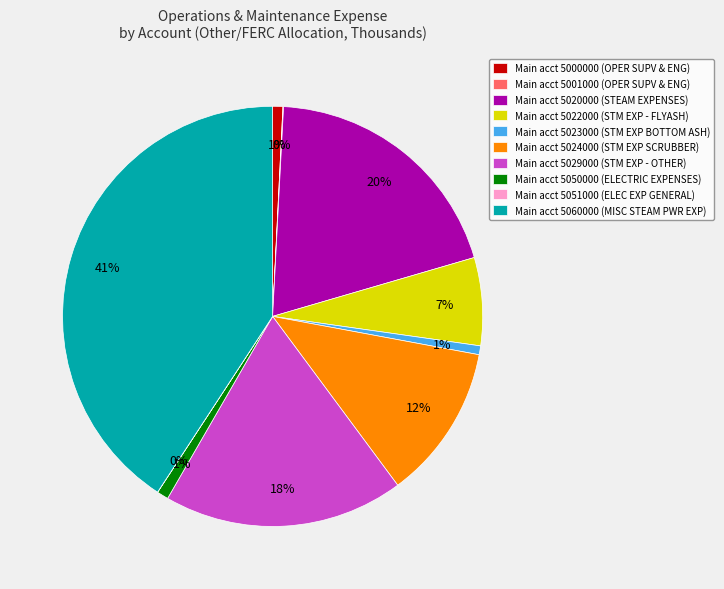

Which has a higher value, Main acct 5024000 (STM EXP SCRUBBER) or Main acct 5029000 (STM EXP - OTHER)?

Main acct 5029000 (STM EXP - OTHER)